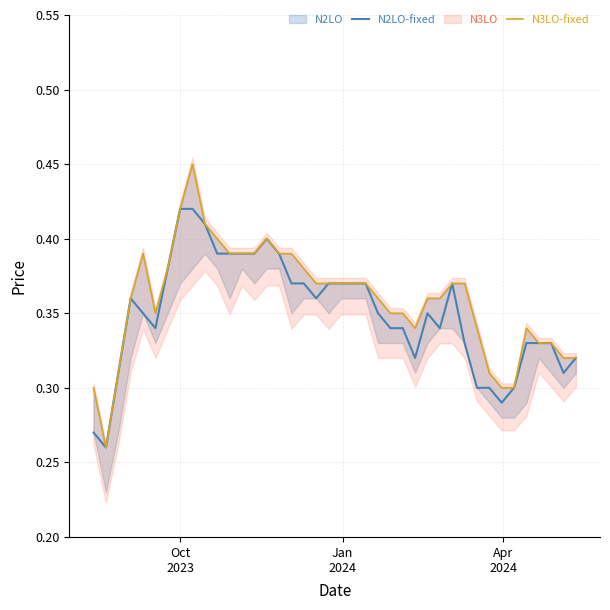

Is it true that N2LO-fixed equals 0.2 at Oct 2023?

False